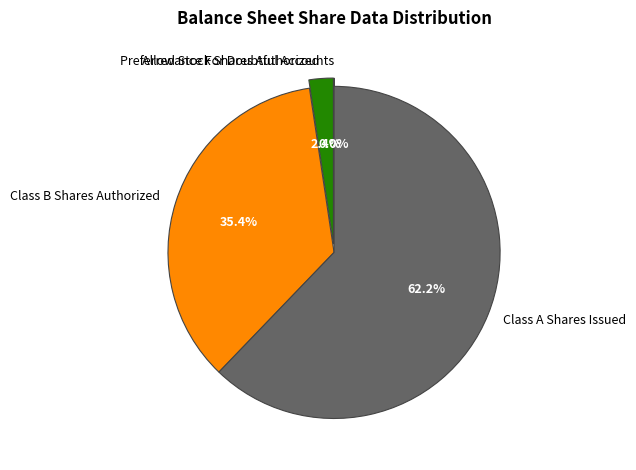

What percentage do Class B Shares Authorized and Class A Shares Issued together represent?

97.6%